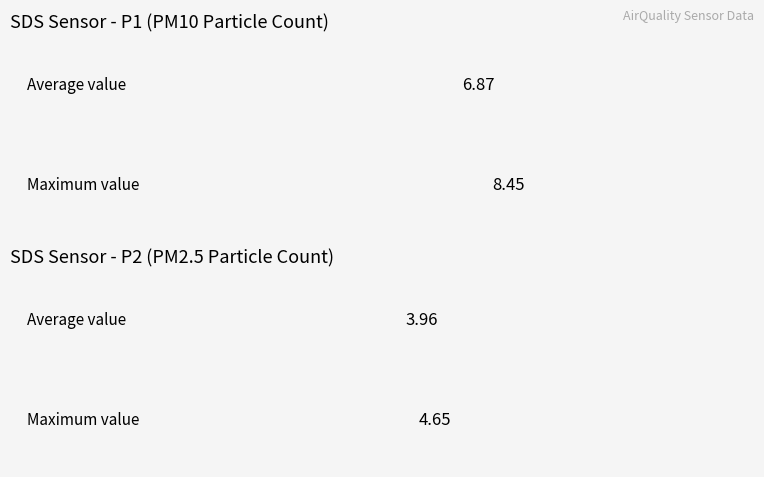

Which series has the largest range (max minus min)?

SDS_P1